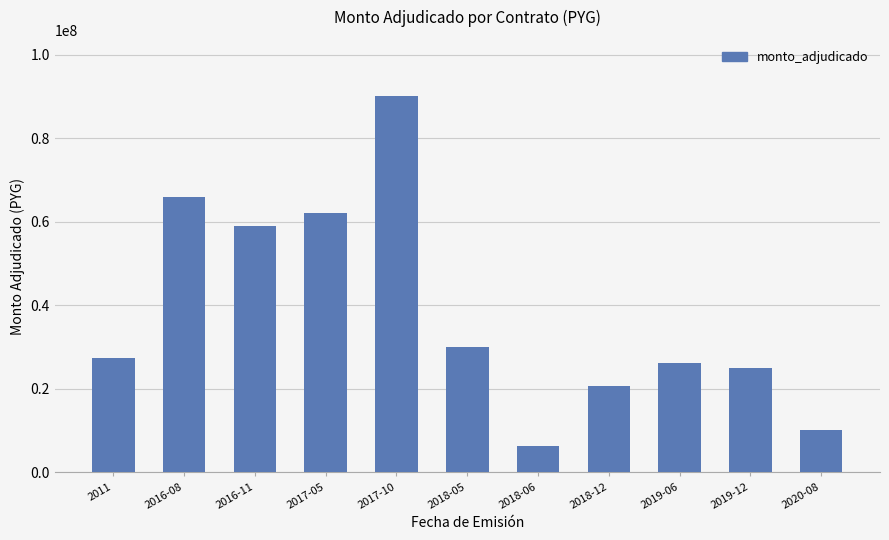

What is the maximum value shown in the chart?

90000000